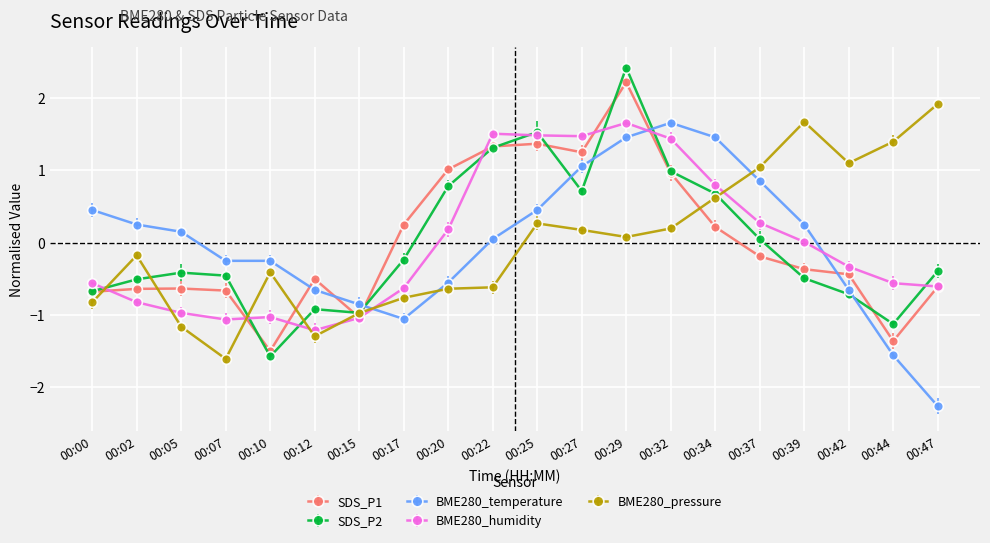

Which series ends up on top after the final intersection of BME280_temperature and BME280_pressure?

BME280_pressure